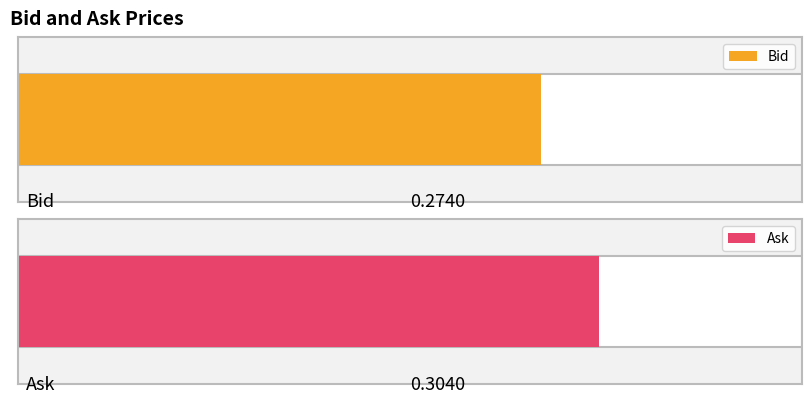

Which series has the largest range (max minus min)?

Bid